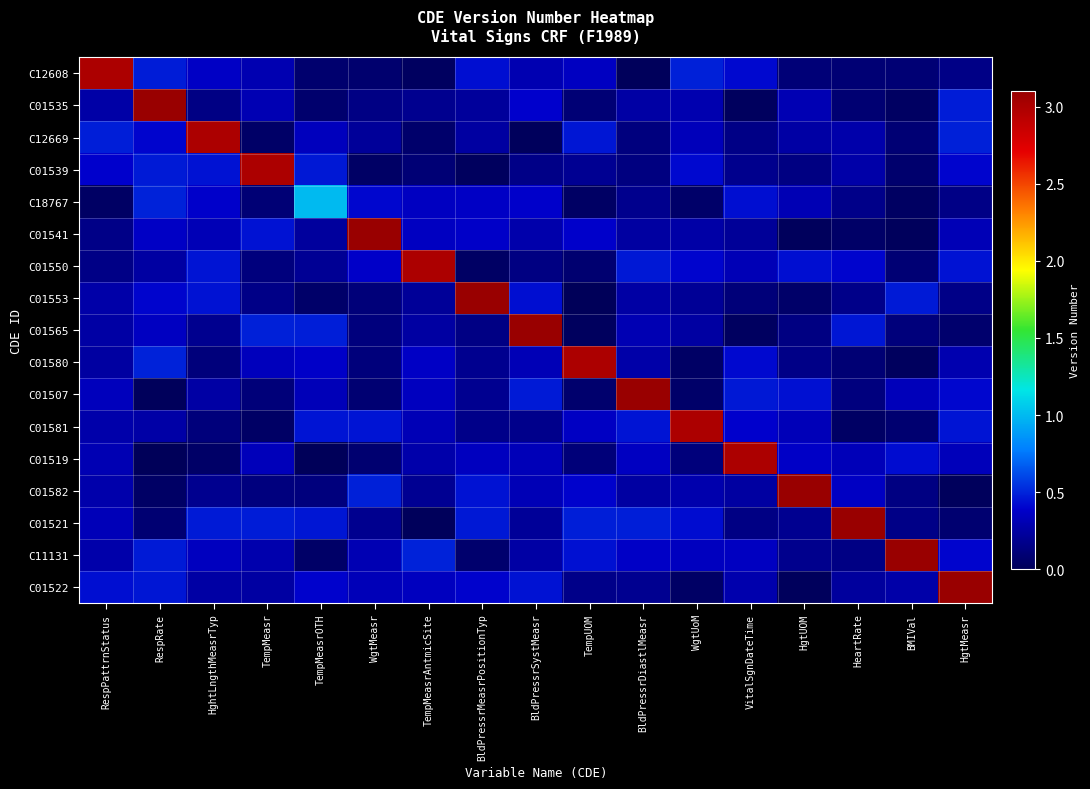

Reading left to right, transcribe all the data shown in this chart.

C12608: RespPattrnStatus=3.0	RespRate=0.5	HghtLngthMeasrTyp=0.4	TempMeasr=0.3	TempMeasrOTH=0.1	WgtMeasr=0.1	TempMeasrAntmicSite=0.0	BldPressrMeasrPositionTyp=0.4	BldPressrSystMeasr=0.3	TempUOM=0.4	BldPressrDiastlMeasr=0.0	WgtUoM=0.5	VitalSgnDateTime=0.4	HgtUOM=0.1	HeartRate=0.1	BMIVal=0.1	HgtMeasr=0.2
C01535: RespPattrnStatus=0.3	RespRate=3.1	HghtLngthMeasrTyp=0.1	TempMeasr=0.3	TempMeasrOTH=0.1	WgtMeasr=0.1	TempMeasrAntmicSite=0.2	BldPressrMeasrPositionTyp=0.2	BldPressrSystMeasr=0.4	TempUOM=0.1	BldPressrDiastlMeasr=0.3	WgtUoM=0.3	VitalSgnDateTime=0.0	HgtUOM=0.3	HeartRate=0.1	BMIVal=0.0	HgtMeasr=0.5
C12669: RespPattrnStatus=0.5	RespRate=0.4	HghtLngthMeasrTyp=3.0	TempMeasr=0.0	TempMeasrOTH=0.3	WgtMeasr=0.2	TempMeasrAntmicSite=0.1	BldPressrMeasrPositionTyp=0.2	BldPressrSystMeasr=0.0	TempUOM=0.5	BldPressrDiastlMeasr=0.1	WgtUoM=0.3	VitalSgnDateTime=0.2	HgtUOM=0.3	HeartRate=0.3	BMIVal=0.1	HgtMeasr=0.5
C01539: RespPattrnStatus=0.4	RespRate=0.5	HghtLngthMeasrTyp=0.4	TempMeasr=3.0	TempMeasrOTH=0.5	WgtMeasr=0.0	TempMeasrAntmicSite=0.1	BldPressrMeasrPositionTyp=0.0	BldPressrSystMeasr=0.2	TempUOM=0.2	BldPressrDiastlMeasr=0.1	WgtUoM=0.4	VitalSgnDateTime=0.2	HgtUOM=0.1	HeartRate=0.3	BMIVal=0.1	HgtMeasr=0.4
C18767: RespPattrnStatus=0.0	RespRate=0.5	HghtLngthMeasrTyp=0.4	TempMeasr=0.1	TempMeasrOTH=1.0	WgtMeasr=0.4	TempMeasrAntmicSite=0.4	BldPressrMeasrPositionTyp=0.4	BldPressrSystMeasr=0.4	TempUOM=0.0	BldPressrDiastlMeasr=0.2	WgtUoM=0.1	VitalSgnDateTime=0.4	HgtUOM=0.3	HeartRate=0.2	BMIVal=0.0	HgtMeasr=0.2
C01541: RespPattrnStatus=0.2	RespRate=0.4	HghtLngthMeasrTyp=0.3	TempMeasr=0.4	TempMeasrOTH=0.2	WgtMeasr=3.1	TempMeasrAntmicSite=0.4	BldPressrMeasrPositionTyp=0.4	BldPressrSystMeasr=0.3	TempUOM=0.4	BldPressrDiastlMeasr=0.2	WgtUoM=0.3	VitalSgnDateTime=0.2	HgtUOM=0.0	HeartRate=0.1	BMIVal=0.0	HgtMeasr=0.3
C01550: RespPattrnStatus=0.2	RespRate=0.3	HghtLngthMeasrTyp=0.5	TempMeasr=0.1	TempMeasrOTH=0.2	WgtMeasr=0.4	TempMeasrAntmicSite=3.0	BldPressrMeasrPositionTyp=0.0	BldPressrSystMeasr=0.1	TempUOM=0.1	BldPressrDiastlMeasr=0.5	WgtUoM=0.4	VitalSgnDateTime=0.3	HgtUOM=0.4	HeartRate=0.4	BMIVal=0.1	HgtMeasr=0.4
C01553: RespPattrnStatus=0.3	RespRate=0.4	HghtLngthMeasrTyp=0.4	TempMeasr=0.2	TempMeasrOTH=0.1	WgtMeasr=0.1	TempMeasrAntmicSite=0.2	BldPressrMeasrPositionTyp=3.1	BldPressrSystMeasr=0.4	TempUOM=0.0	BldPressrDiastlMeasr=0.3	WgtUoM=0.2	VitalSgnDateTime=0.1	HgtUOM=0.1	HeartRate=0.2	BMIVal=0.5	HgtMeasr=0.2
C01565: RespPattrnStatus=0.3	RespRate=0.4	HghtLngthMeasrTyp=0.2	TempMeasr=0.5	TempMeasrOTH=0.5	WgtMeasr=0.1	TempMeasrAntmicSite=0.2	BldPressrMeasrPositionTyp=0.2	BldPressrSystMeasr=3.1	TempUOM=0.0	BldPressrDiastlMeasr=0.3	WgtUoM=0.3	VitalSgnDateTime=0.0	HgtUOM=0.1	HeartRate=0.5	BMIVal=0.1	HgtMeasr=0.1
C01580: RespPattrnStatus=0.2	RespRate=0.5	HghtLngthMeasrTyp=0.1	TempMeasr=0.3	TempMeasrOTH=0.4	WgtMeasr=0.1	TempMeasrAntmicSite=0.4	BldPressrMeasrPositionTyp=0.2	BldPressrSystMeasr=0.3	TempUOM=3.0	BldPressrDiastlMeasr=0.3	WgtUoM=0.0	VitalSgnDateTime=0.4	HgtUOM=0.2	HeartRate=0.1	BMIVal=0.0	HgtMeasr=0.3
C01507: RespPattrnStatus=0.3	RespRate=0.0	HghtLngthMeasrTyp=0.3	TempMeasr=0.1	TempMeasrOTH=0.3	WgtMeasr=0.1	TempMeasrAntmicSite=0.3	BldPressrMeasrPositionTyp=0.2	BldPressrSystMeasr=0.5	TempUOM=0.1	BldPressrDiastlMeasr=3.1	WgtUoM=0.1	VitalSgnDateTime=0.5	HgtUOM=0.4	HeartRate=0.1	BMIVal=0.3	HgtMeasr=0.4
C01581: RespPattrnStatus=0.3	RespRate=0.3	HghtLngthMeasrTyp=0.1	TempMeasr=0.0	TempMeasrOTH=0.4	WgtMeasr=0.5	TempMeasrAntmicSite=0.3	BldPressrMeasrPositionTyp=0.2	BldPressrSystMeasr=0.2	TempUOM=0.4	BldPressrDiastlMeasr=0.4	WgtUoM=3.0	VitalSgnDateTime=0.4	HgtUOM=0.3	HeartRate=0.0	BMIVal=0.1	HgtMeasr=0.4
C01519: RespPattrnStatus=0.3	RespRate=0.0	HghtLngthMeasrTyp=0.1	TempMeasr=0.3	TempMeasrOTH=0.0	WgtMeasr=0.1	TempMeasrAntmicSite=0.3	BldPressrMeasrPositionTyp=0.3	BldPressrSystMeasr=0.3	TempUOM=0.1	BldPressrDiastlMeasr=0.4	WgtUoM=0.1	VitalSgnDateTime=3.0	HgtUOM=0.4	HeartRate=0.3	BMIVal=0.4	HgtMeasr=0.3
C01582: RespPattrnStatus=0.3	RespRate=0.0	HghtLngthMeasrTyp=0.2	TempMeasr=0.1	TempMeasrOTH=0.1	WgtMeasr=0.5	TempMeasrAntmicSite=0.2	BldPressrMeasrPositionTyp=0.4	BldPressrSystMeasr=0.3	TempUOM=0.4	BldPressrDiastlMeasr=0.3	WgtUoM=0.3	VitalSgnDateTime=0.2	HgtUOM=3.1	HeartRate=0.4	BMIVal=0.1	HgtMeasr=0.0
C01521: RespPattrnStatus=0.3	RespRate=0.1	HghtLngthMeasrTyp=0.5	TempMeasr=0.5	TempMeasrOTH=0.5	WgtMeasr=0.2	TempMeasrAntmicSite=0.0	BldPressrMeasrPositionTyp=0.5	BldPressrSystMeasr=0.2	TempUOM=0.5	BldPressrDiastlMeasr=0.5	WgtUoM=0.4	VitalSgnDateTime=0.1	HgtUOM=0.2	HeartRate=3.1	BMIVal=0.2	HgtMeasr=0.1
C11131: RespPattrnStatus=0.3	RespRate=0.5	HghtLngthMeasrTyp=0.3	TempMeasr=0.3	TempMeasrOTH=0.0	WgtMeasr=0.3	TempMeasrAntmicSite=0.5	BldPressrMeasrPositionTyp=0.1	BldPressrSystMeasr=0.3	TempUOM=0.4	BldPressrDiastlMeasr=0.4	WgtUoM=0.3	VitalSgnDateTime=0.4	HgtUOM=0.2	HeartRate=0.1	BMIVal=3.1	HgtMeasr=0.4
C01522: RespPattrnStatus=0.4	RespRate=0.5	HghtLngthMeasrTyp=0.3	TempMeasr=0.3	TempMeasrOTH=0.4	WgtMeasr=0.3	TempMeasrAntmicSite=0.4	BldPressrMeasrPositionTyp=0.4	BldPressrSystMeasr=0.4	TempUOM=0.2	BldPressrDiastlMeasr=0.2	WgtUoM=0.0	VitalSgnDateTime=0.3	HgtUOM=0.0	HeartRate=0.2	BMIVal=0.3	HgtMeasr=3.1